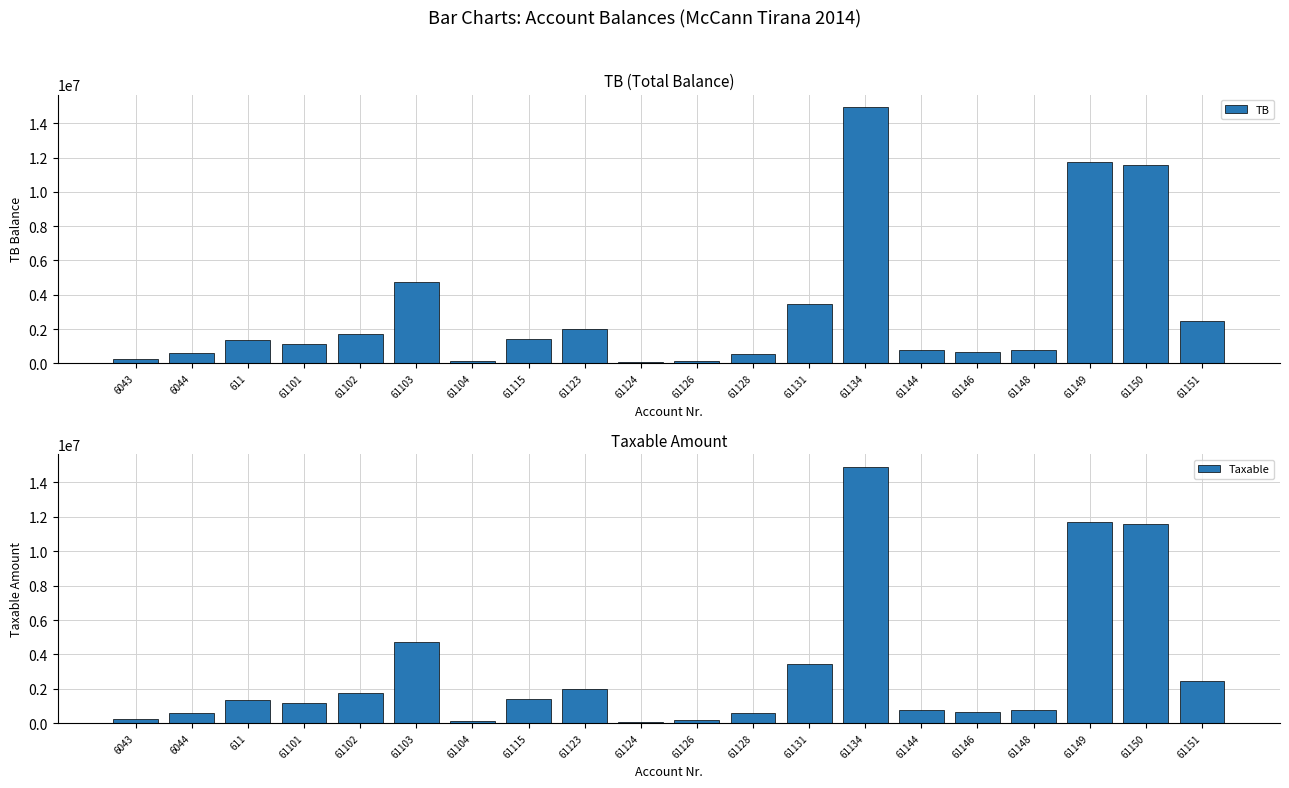

Reading left to right, list all the values displayed in this chart.

TB: 250227.1	588118.9	1366068.5	1149043.7	1735151.5	4735066.9	105900.0	1434003.2	2010362.2	61813.2	163090.0	567460.5	3465988.5	14931158.8	779642.1	666085.5	769080.9	11717876.6	11574631.1	2483496.3
Taxable: 250227.1	575296.9	1366068.5	1149043.7	1735151.5	4731146.9	105900.0	1433753.2	1991862.2	61813.2	157990.0	567460.5	3437988.5	14887859.8	779642.1	666085.5	769080.9	11717876.6	11574631.1	2482098.3